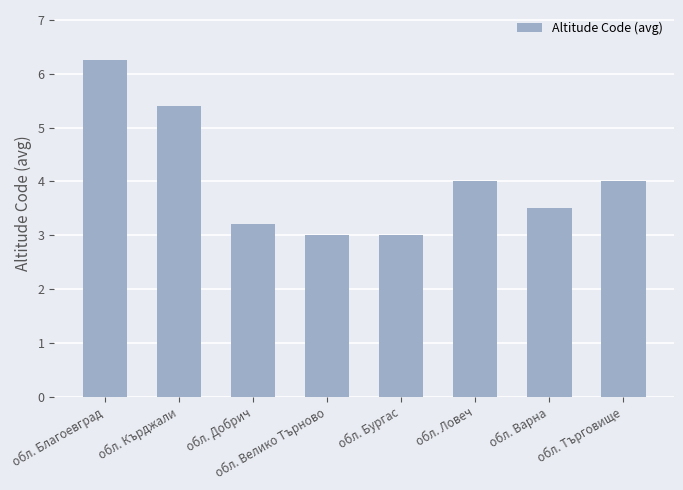

What is the label of the 1st bar from the right?

обл. Търговище